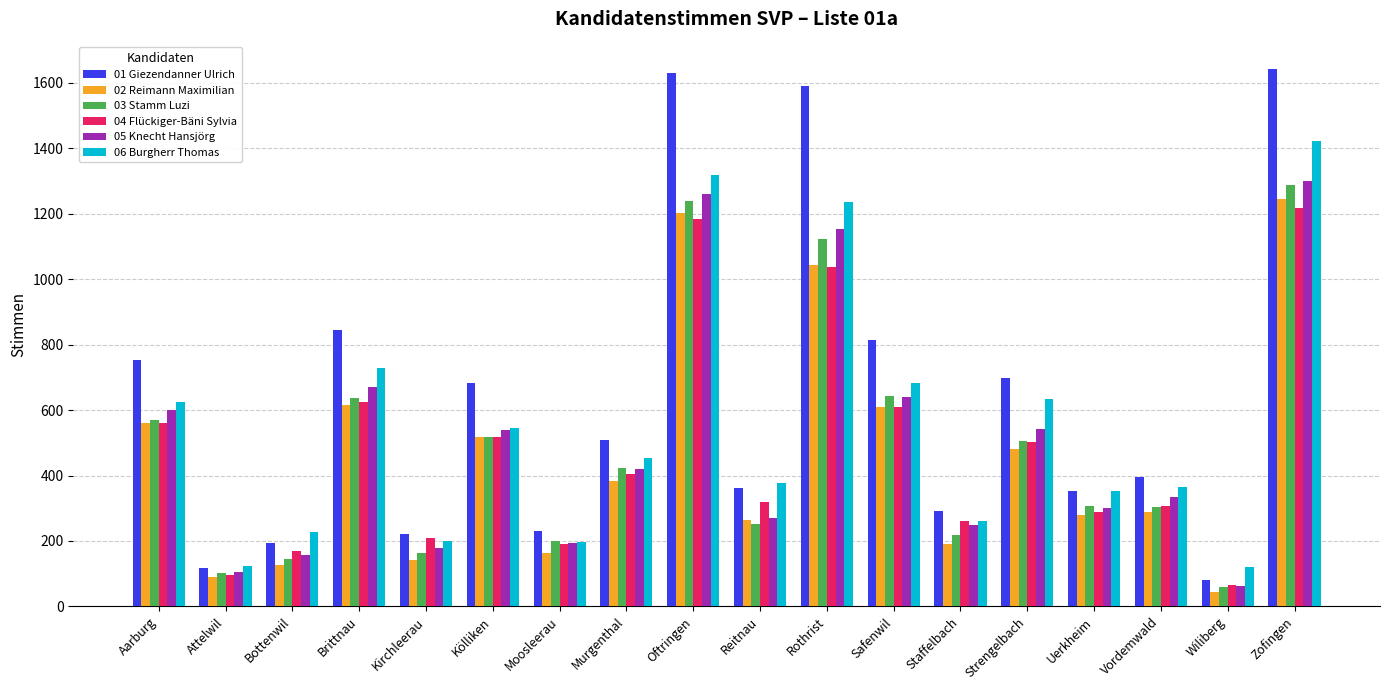

What position from the left is Kölliken?

6